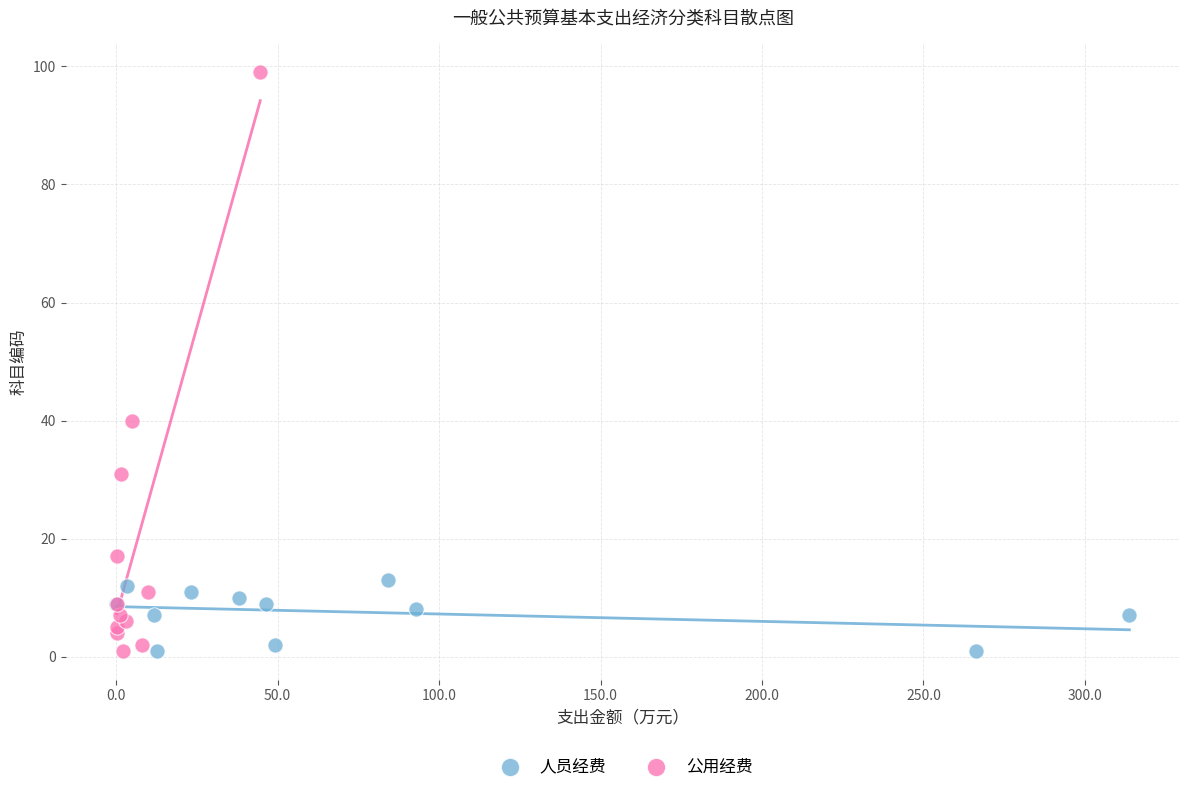

Which series contains the highest Y value?

公用经费